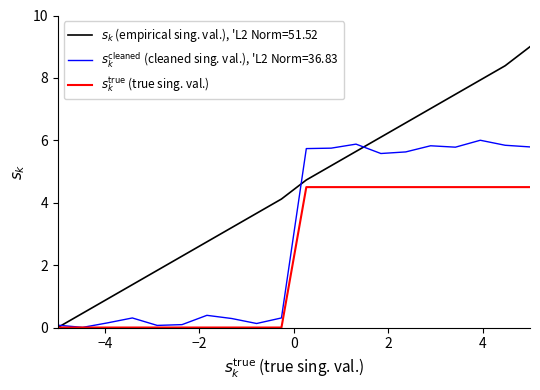

How many lines are shown in the chart?

3